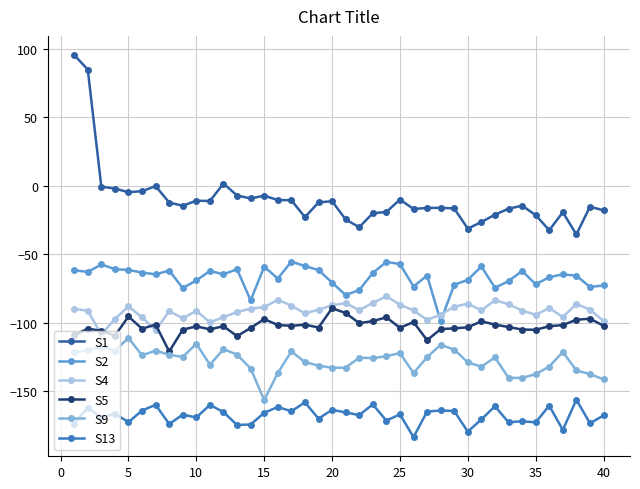

How many data points does each series have?

40